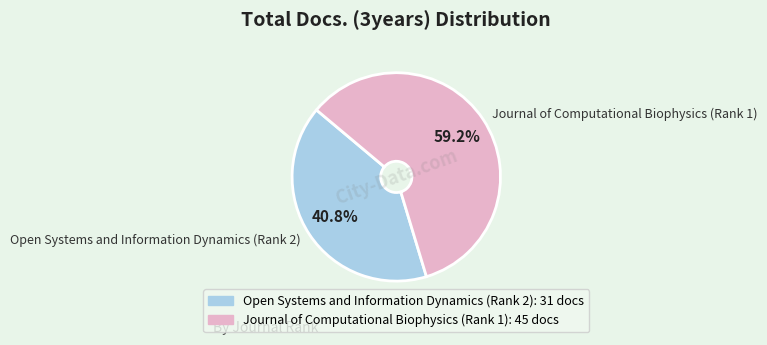

What is the smallest slice in the pie chart?

Open Systems and Information Dynamics (Rank 2)